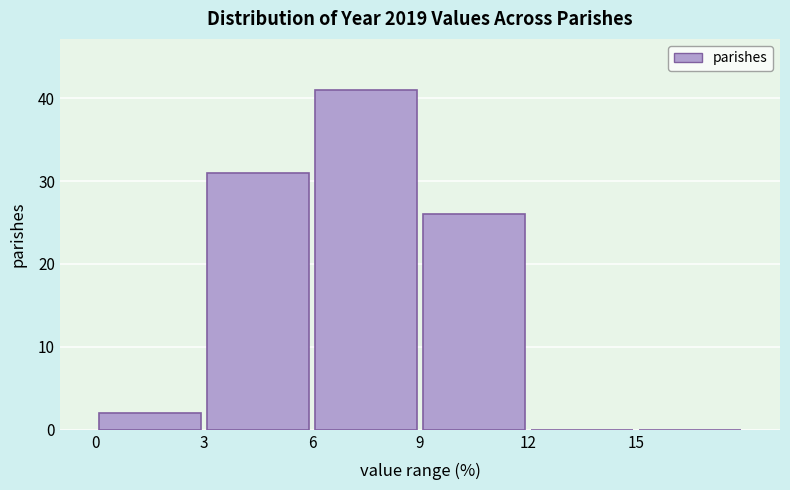

Reading left to right, transcribe this chart: for each bar, give the range it covers on the x-axis and its height. The values are not printed on the chart, so give them approximately, as read against the axis.

0 to 3: 2
3 to 6: 31
6 to 9: 41
9 to 12: 26
12 to 15: 0
15 to 18: 0